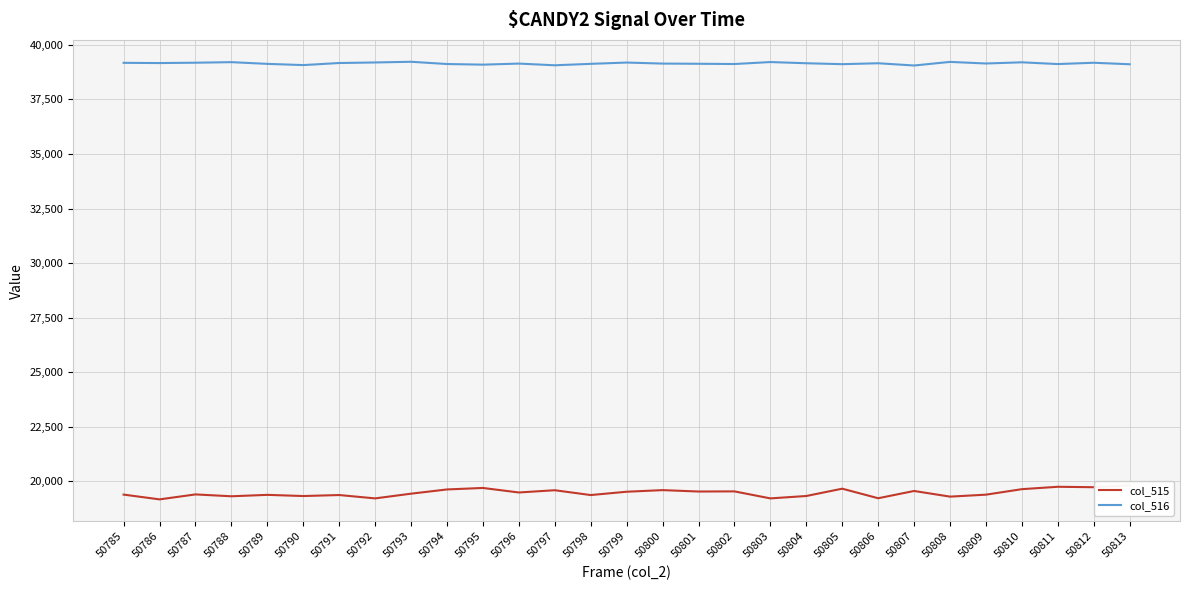

Read the col_516 value at 50804, to the nearest 5.

39155